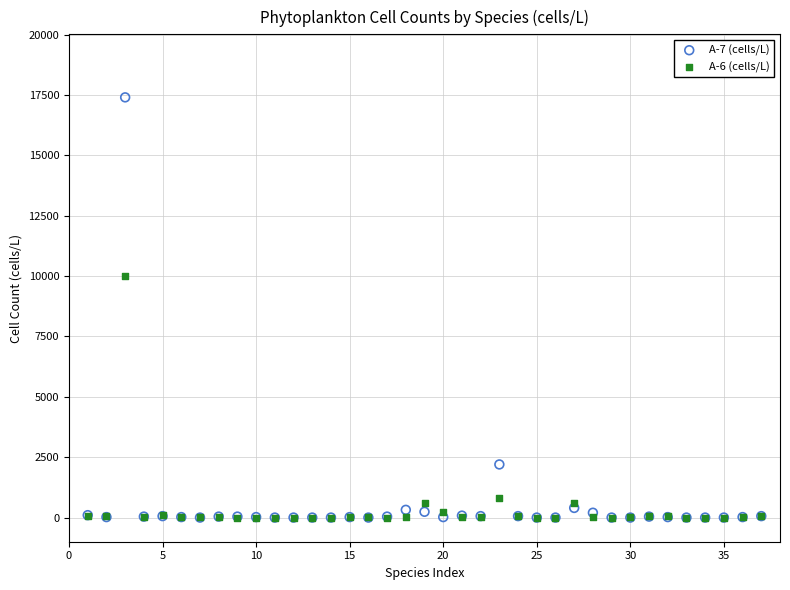

Which series contains the highest Y value?

A-7 (cells/L)